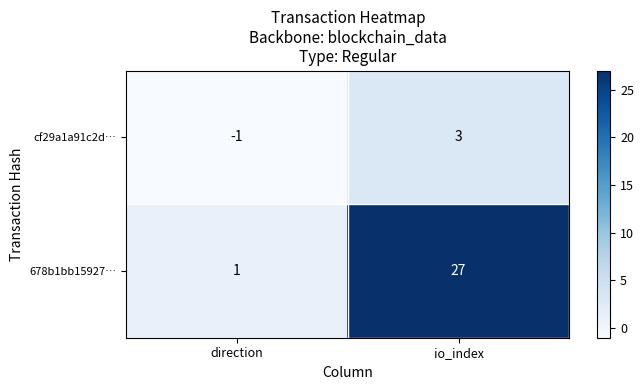

Is it true that cf29a1a91c2d… equals -1 at direction?

True